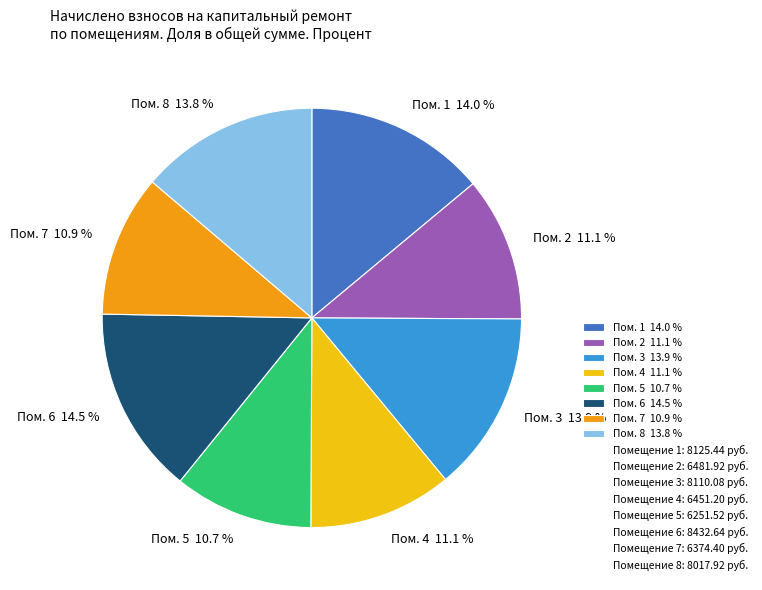

Which slice is the largest?

Пом. 6 14.5 %